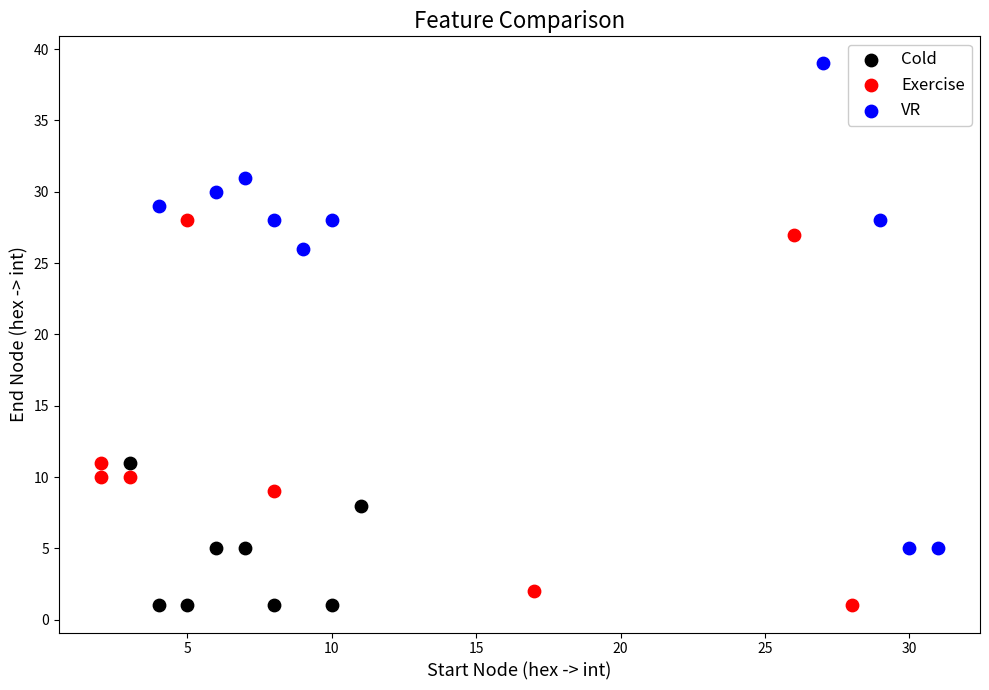

What are all the series names shown in the legend?

Cold, Exercise, VR